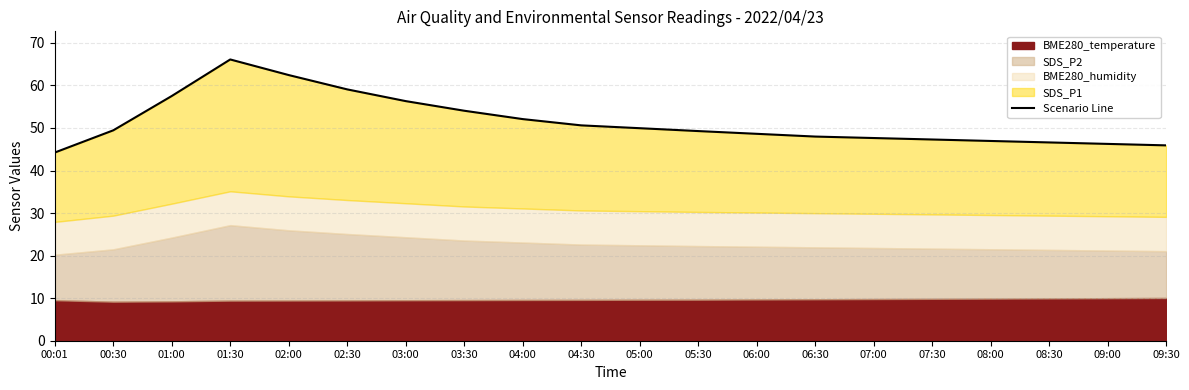

What is the sum of the values at 01:30 and 06:30?

114.1